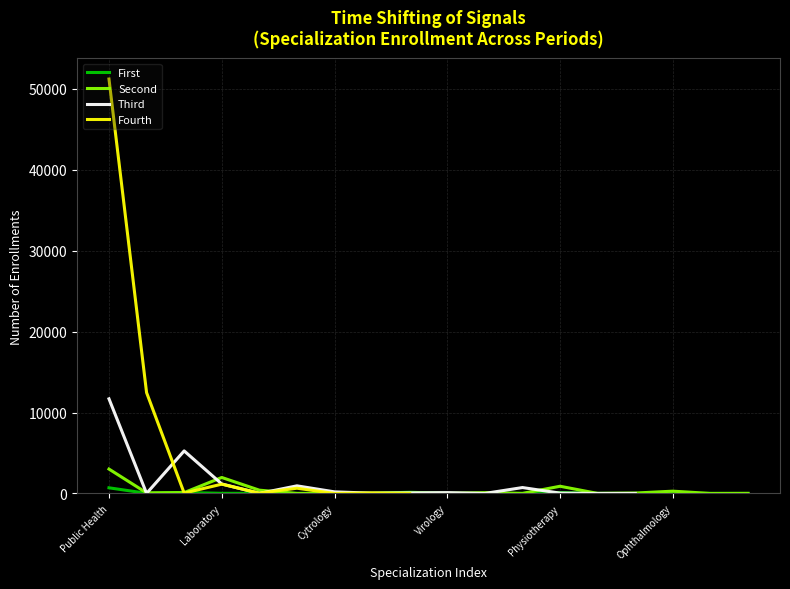

Which series has the largest range (max minus min)?

Fourth